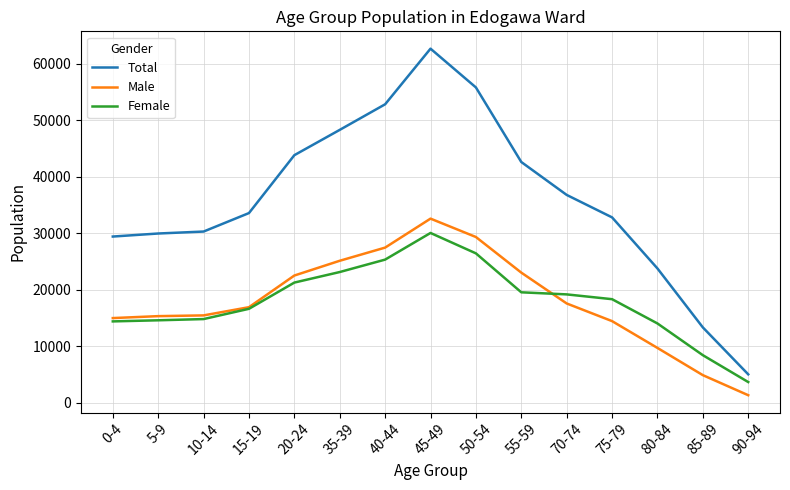

Which series has the largest range (max minus min)?

Total